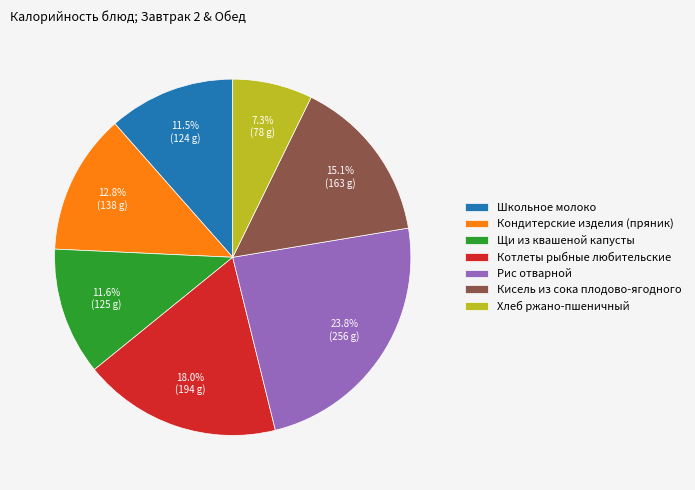

Which slice is the largest?

Рис отварной